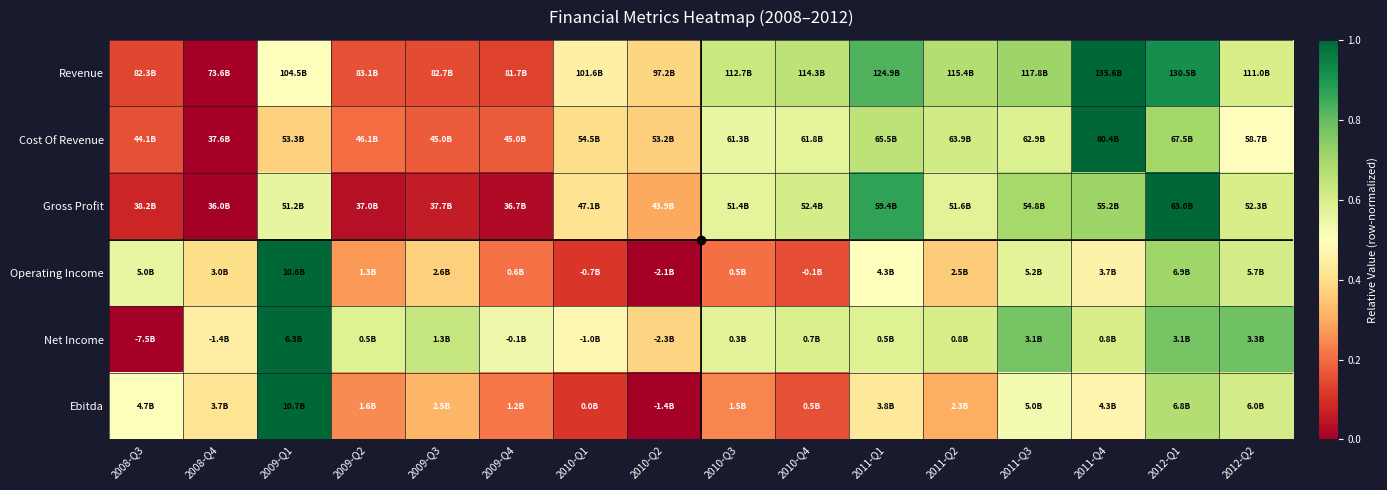

Rank the series at 2010-Q1 from highest to lowest value.

Net Income, Revenue, Gross Profit, Cost Of Revenue, Ebitda, Operating Income